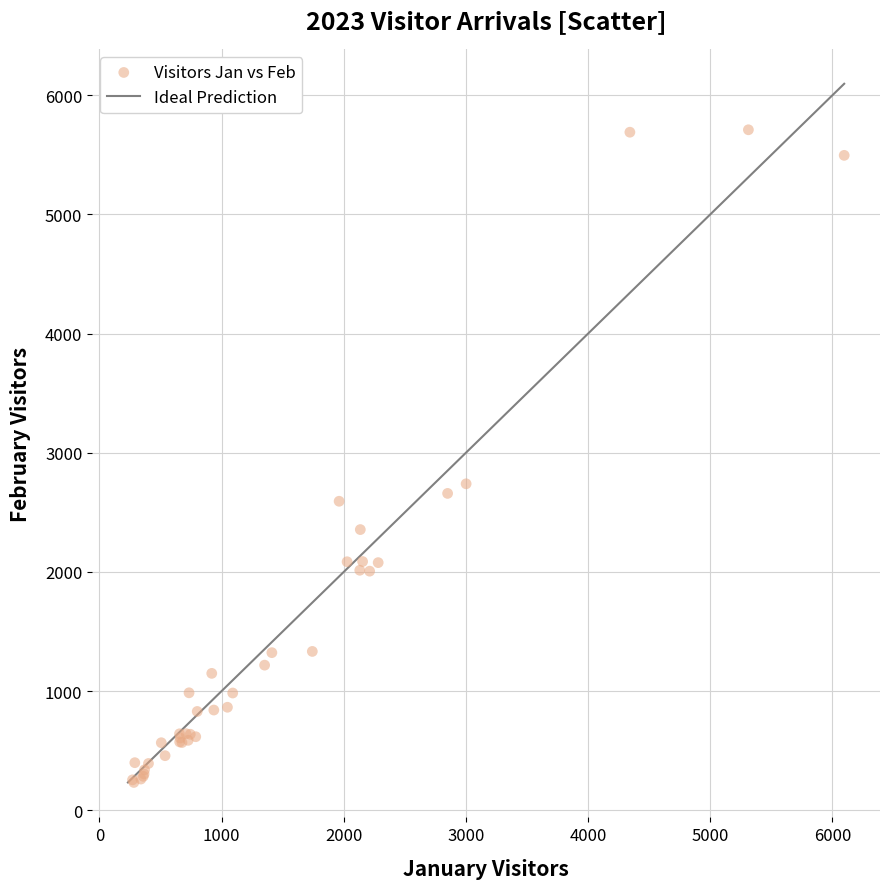

What Y value in the scatter plot is closest to 2971?

2739.5